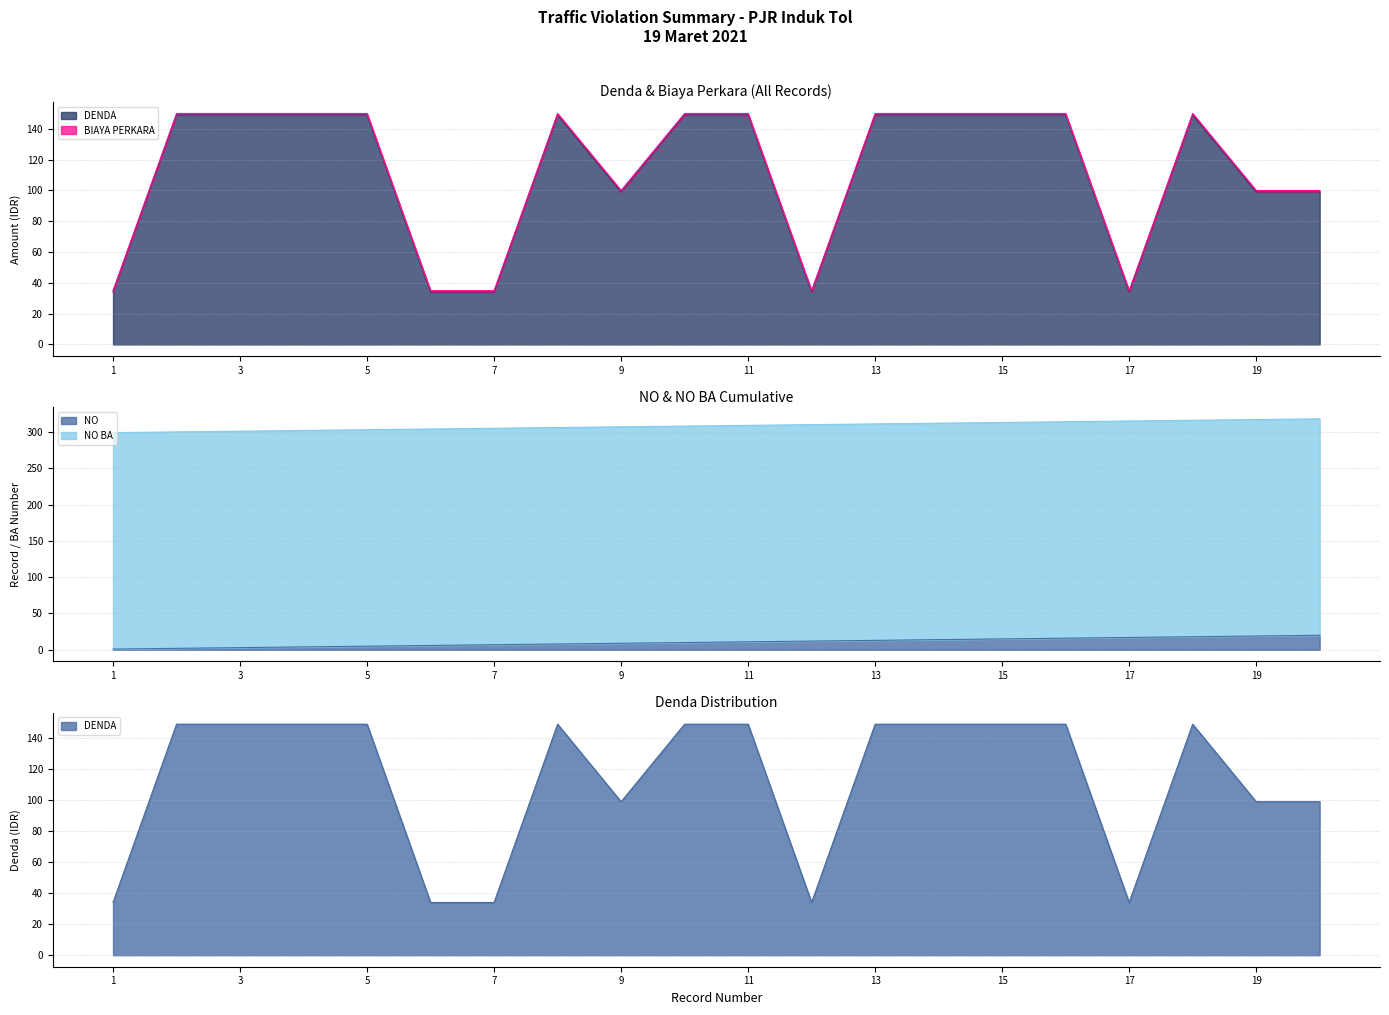

Reading right to left, extract all data points from this chart.

NO: 20	19	18	17	16	15	14	13	12	11	10	9	8	7	6	5	4	3	2	1
DENDA: 99	99	149	34	149	149	149	149	34	149	149	99	149	34	34	149	149	149	149	34
NO BA: 318	317	316	315	314	313	312	311	310	309	308	307	306	305	304	303	302	301	300	299